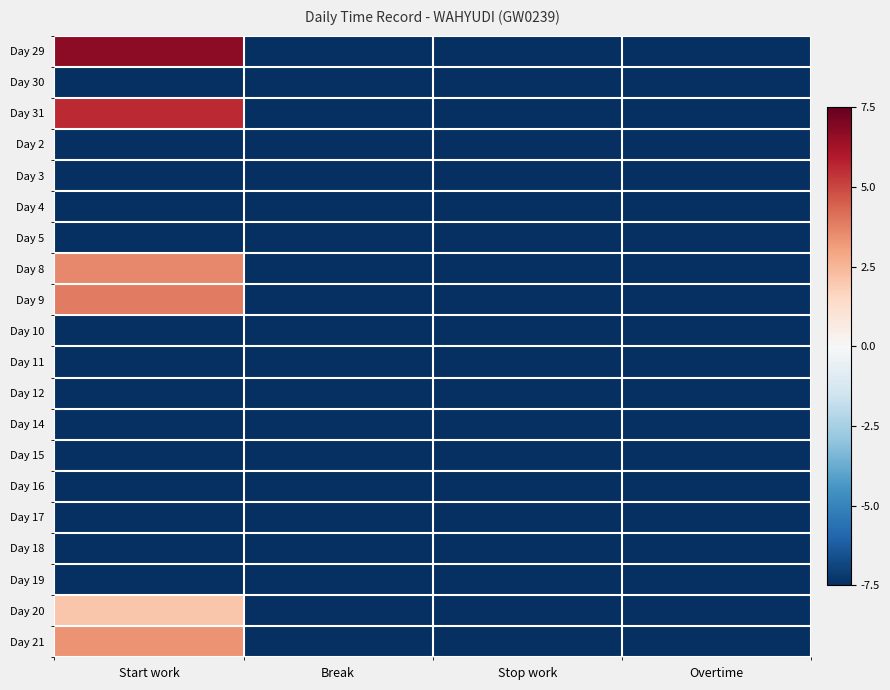

Reading right to left, extract all data points from this chart.

Day 29: Overtime=-7.5	Stop work=-7.5	Break=-7.5	Start work=6.7
Day 30: Overtime=-7.5	Stop work=-7.5	Break=-7.5	Start work=-7.5
Day 31: Overtime=-7.5	Stop work=-7.5	Break=-7.5	Start work=5.6
Day 2: Overtime=-7.5	Stop work=-7.5	Break=-7.5	Start work=-7.5
Day 3: Overtime=-7.5	Stop work=-7.5	Break=-7.5	Start work=-7.5
Day 4: Overtime=-7.5	Stop work=-7.5	Break=-7.5	Start work=-7.5
Day 5: Overtime=-7.5	Stop work=-7.5	Break=-7.5	Start work=-7.5
Day 8: Overtime=-7.5	Stop work=-7.5	Break=-7.5	Start work=3.6
Day 9: Overtime=-7.5	Stop work=-7.5	Break=-7.5	Start work=3.9
Day 10: Overtime=-7.5	Stop work=-7.5	Break=-7.5	Start work=-7.5
Day 11: Overtime=-7.5	Stop work=-7.5	Break=-7.5	Start work=-7.5
Day 12: Overtime=-7.5	Stop work=-7.5	Break=-7.5	Start work=-7.5
Day 14: Overtime=-7.5	Stop work=-7.5	Break=-7.5	Start work=-7.5
Day 15: Overtime=-7.5	Stop work=-7.5	Break=-7.5	Start work=-7.5
Day 16: Overtime=-7.5	Stop work=-7.5	Break=-7.5	Start work=-7.5
Day 17: Overtime=-7.5	Stop work=-7.5	Break=-7.5	Start work=-7.5
Day 18: Overtime=-7.5	Stop work=-7.5	Break=-7.5	Start work=-7.5
Day 19: Overtime=-7.5	Stop work=-7.5	Break=-7.5	Start work=-7.5
Day 20: Overtime=-7.5	Stop work=-7.5	Break=-7.5	Start work=2.1
Day 21: Overtime=-7.5	Stop work=-7.5	Break=-7.5	Start work=3.3